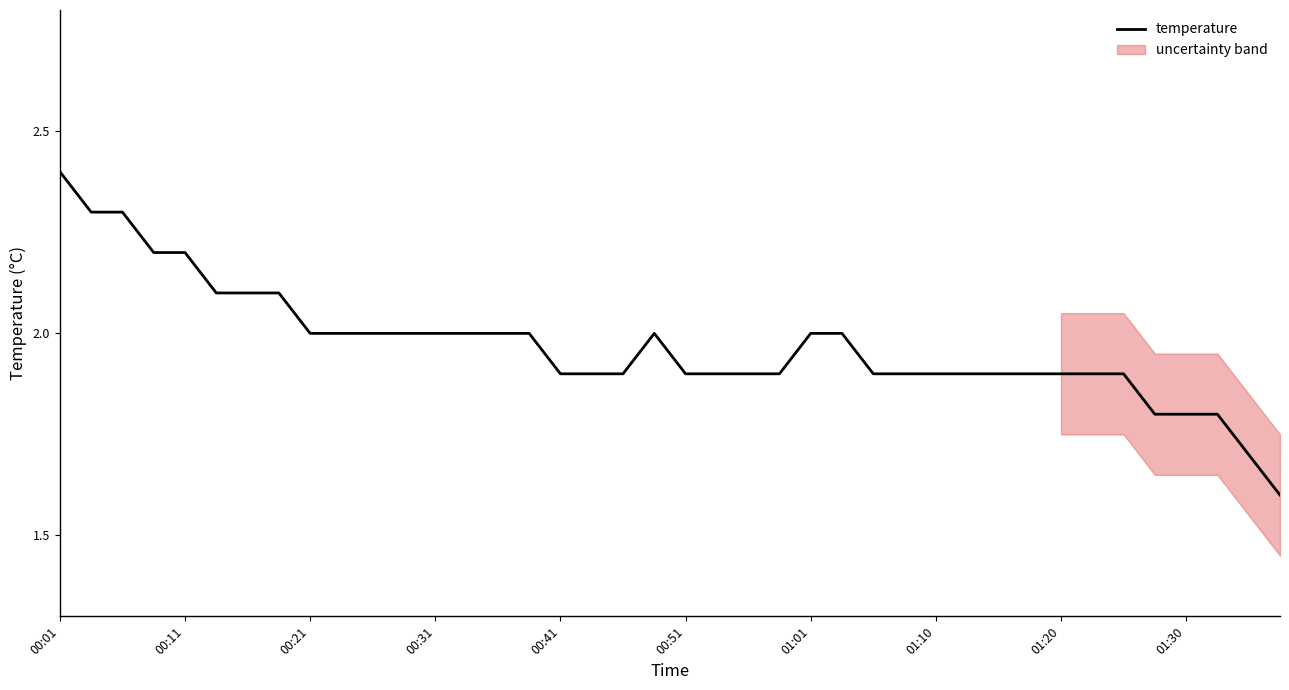

Is it true that temperature equals 0.9 at 00:11?

False